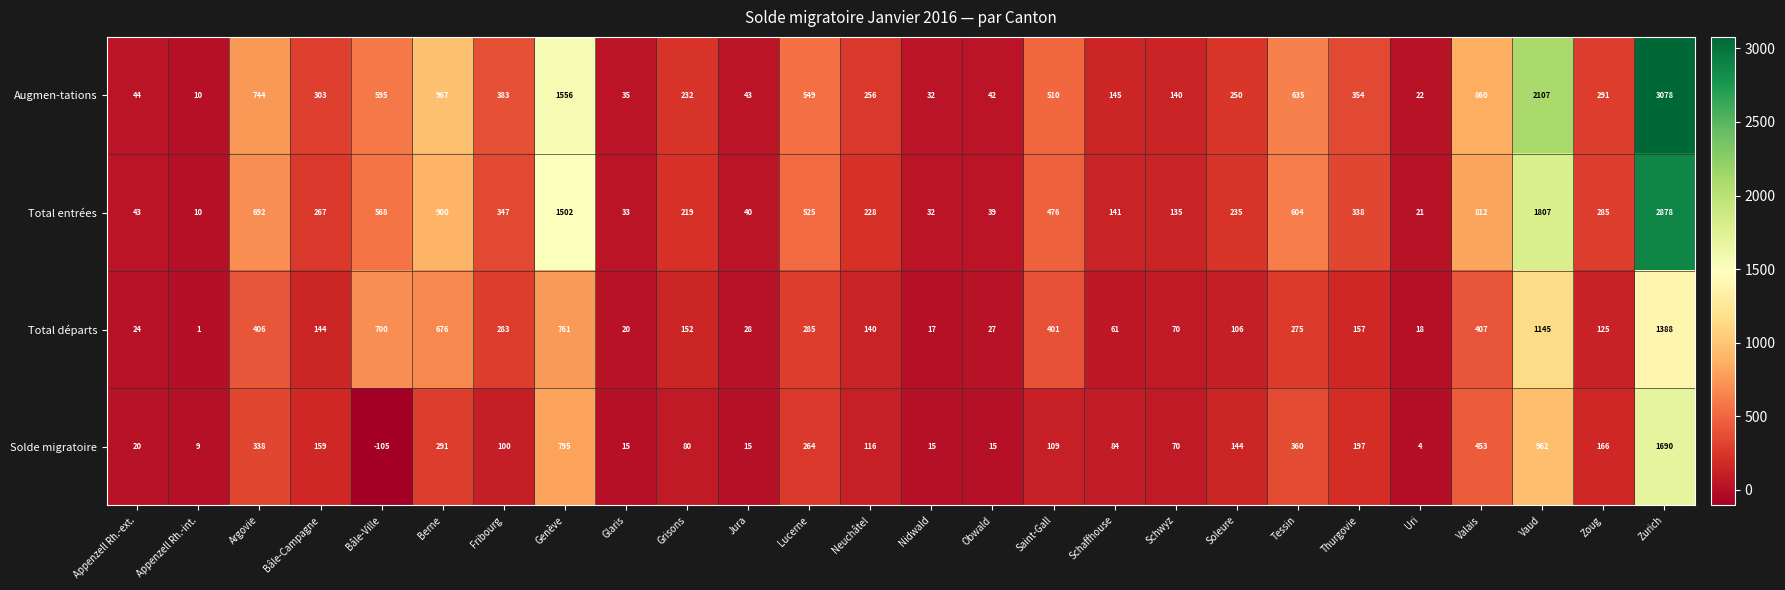

The value of Total entrées at Appenzell Rh.-ext. is 43. True or false?

True